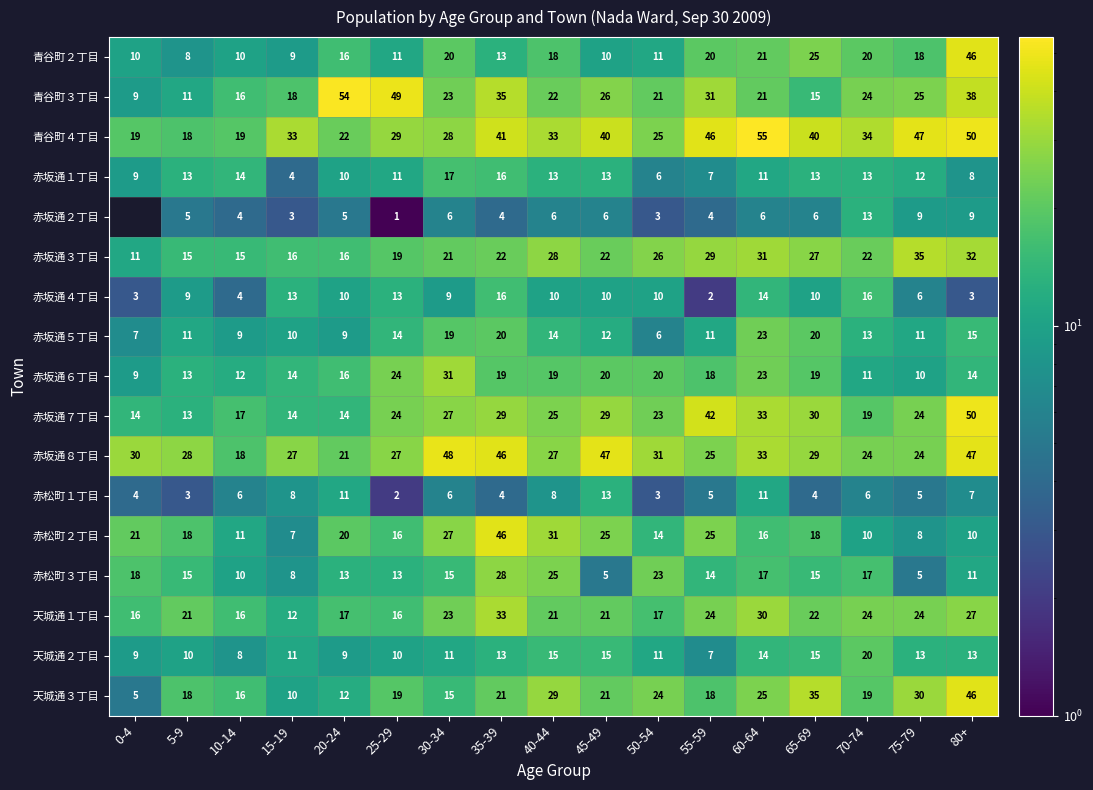

Read the 赤坂通１丁目 value at 70-74, to the nearest 10.

10